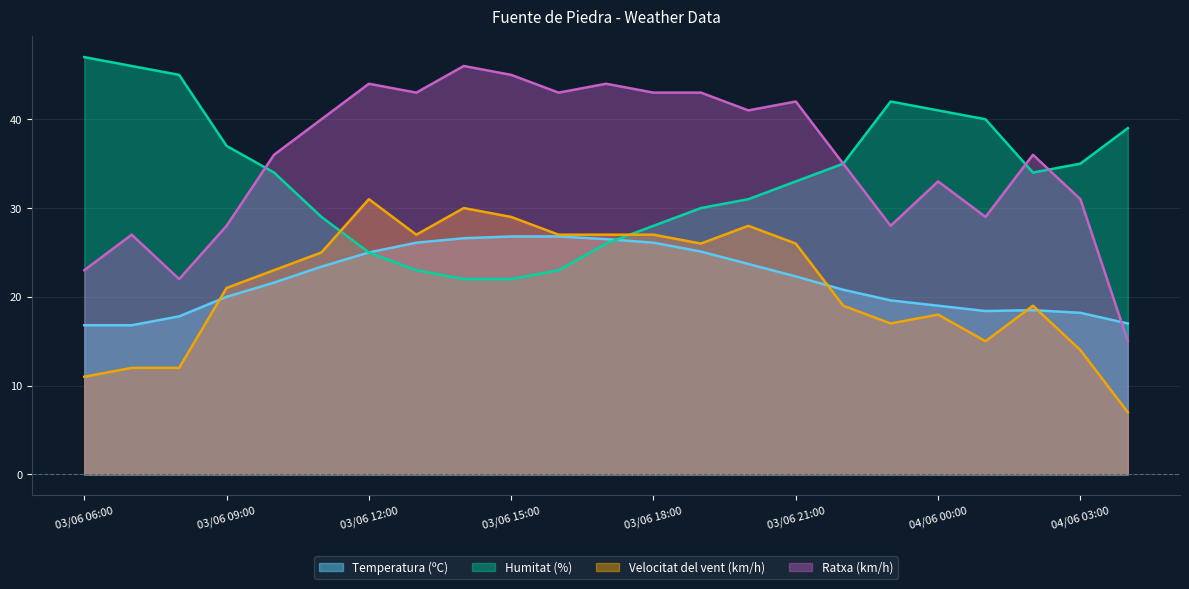

What value does the Temperatura (ºC) series have at 03/06 20:00?

23.7